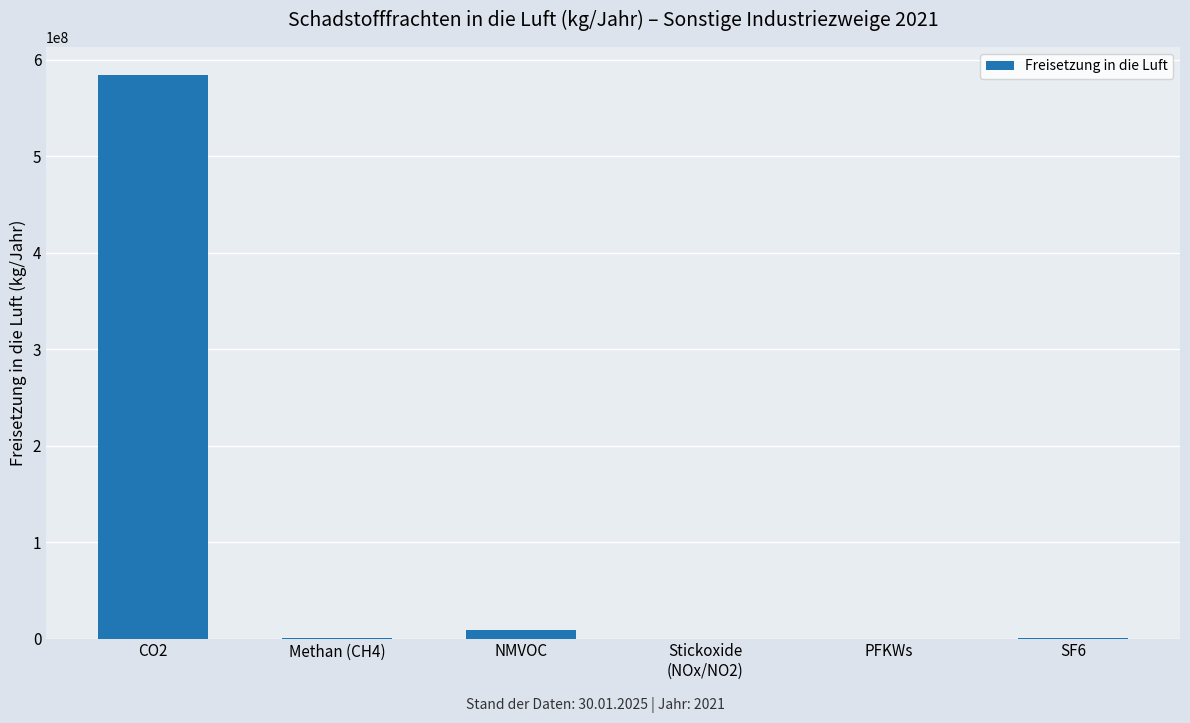

Which label corresponds to the largest value in the chart?

CO2